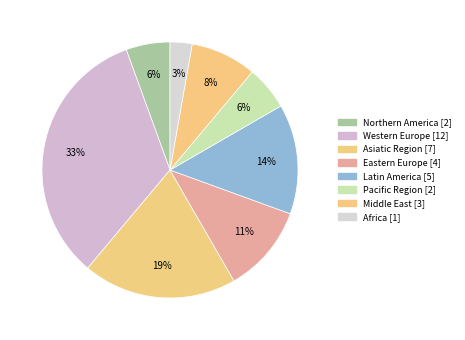

The Asiatic Region slice represents 5% of the pie. True or false?

False